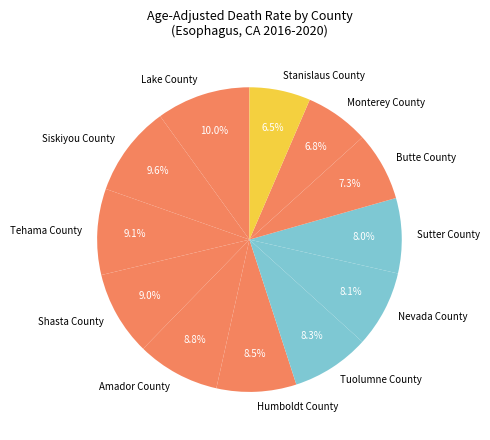

How many slices are in this pie chart?

12